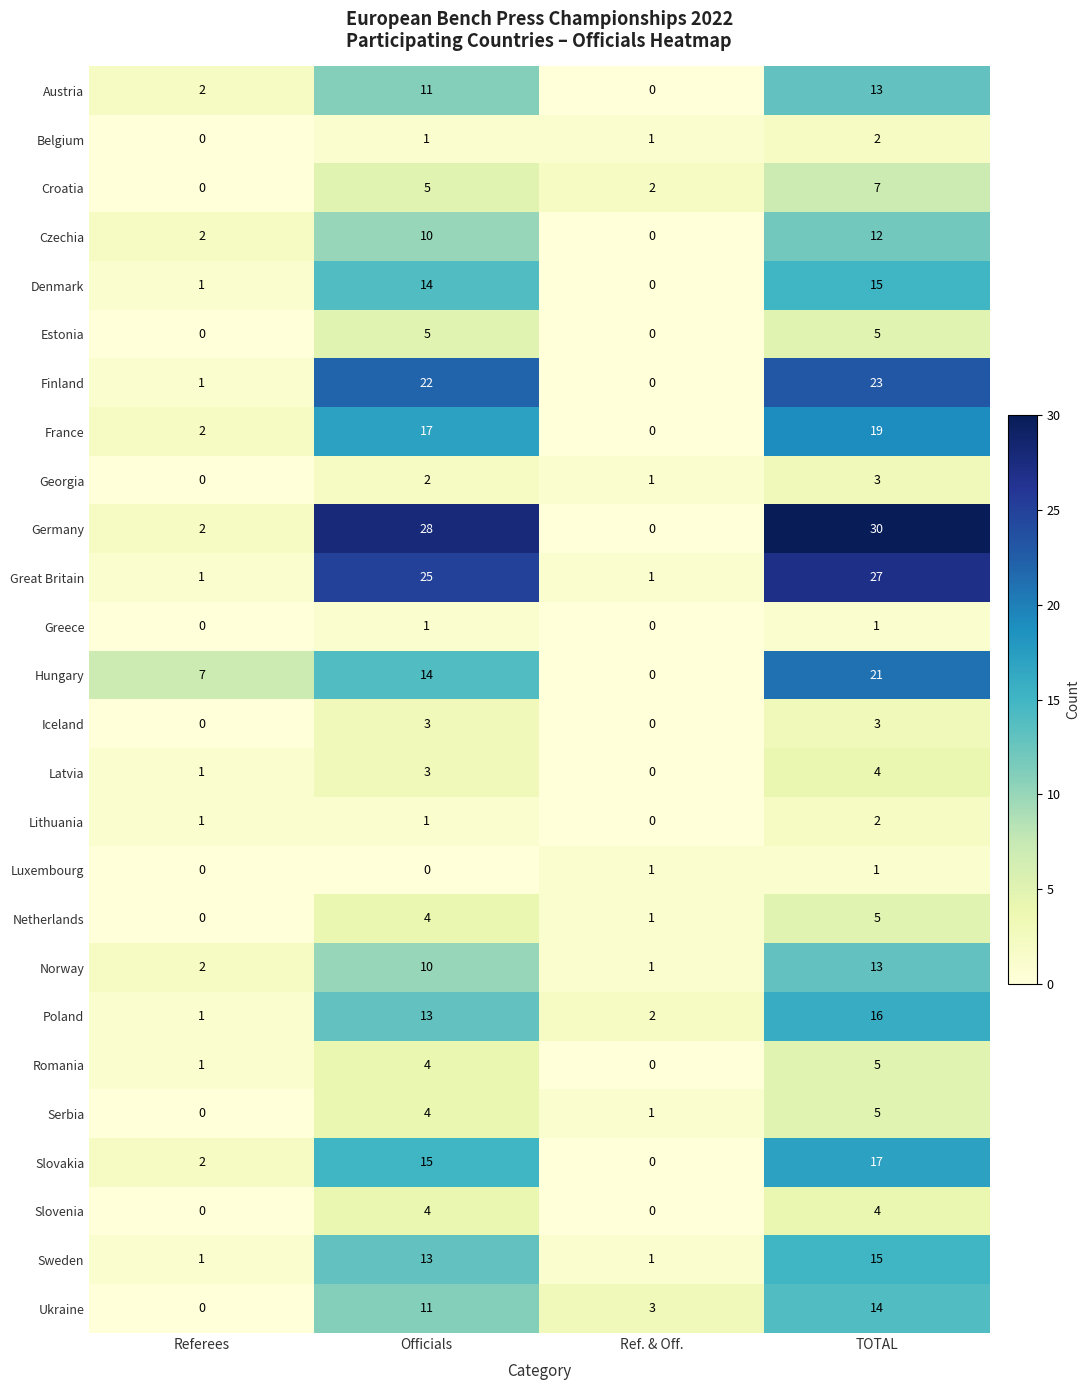

What is the greatest value displayed?

30